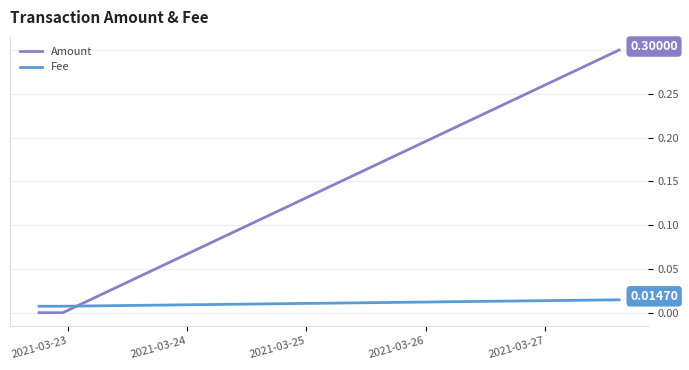

How many times do Fee and Amount cross each other?

1